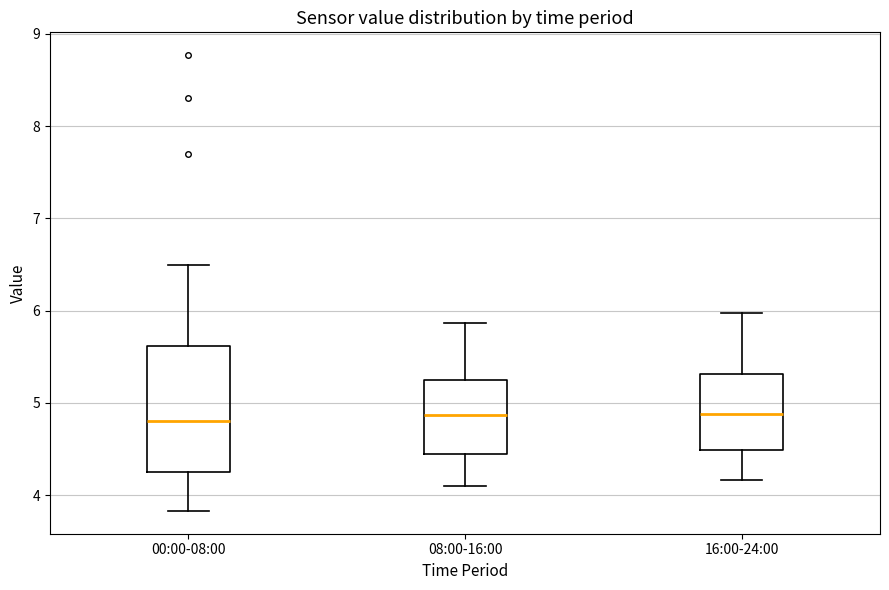

Where does the median line of the box for 08:00-16:00 sit on the y-axis? The values are not printed on the chart, so give them approximately, as read against the axis.

4.9